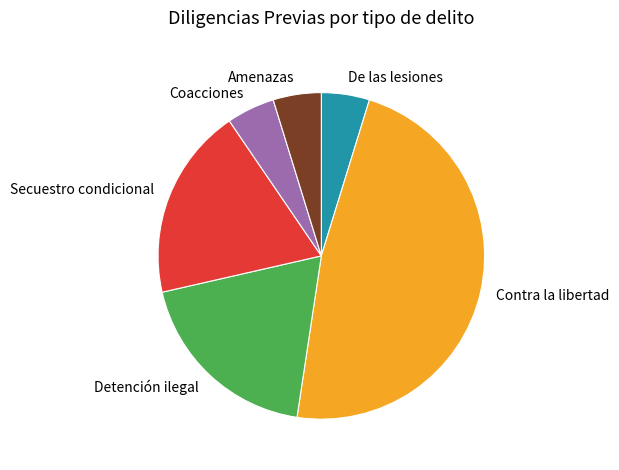

Which category has the biggest portion of the pie?

Contra la libertad